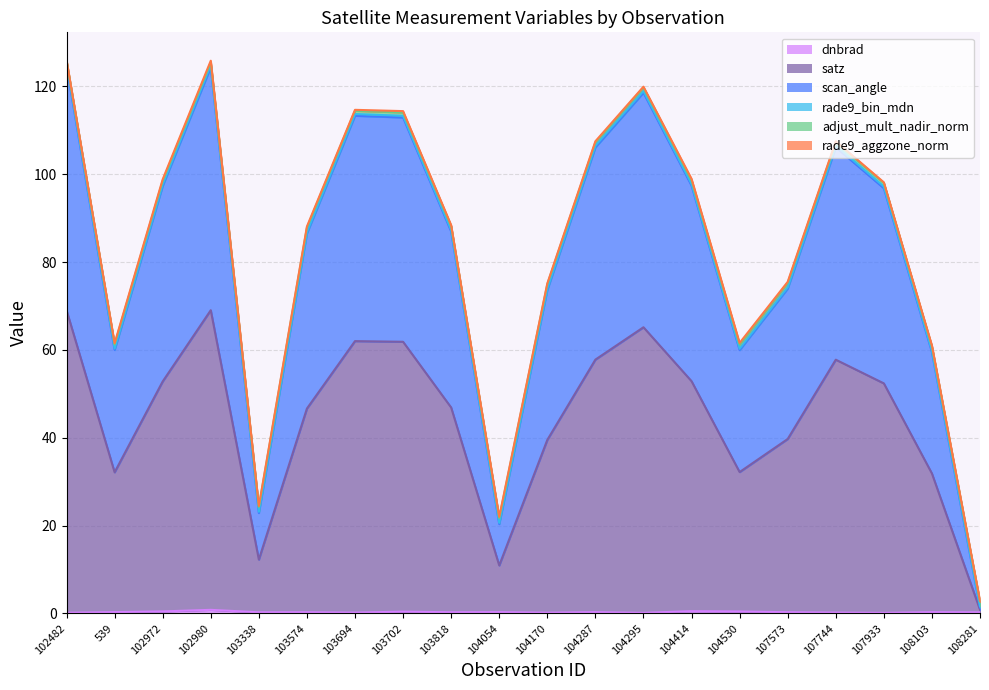

The scan_angle series shows 15.0 at 104530. True or false?

False